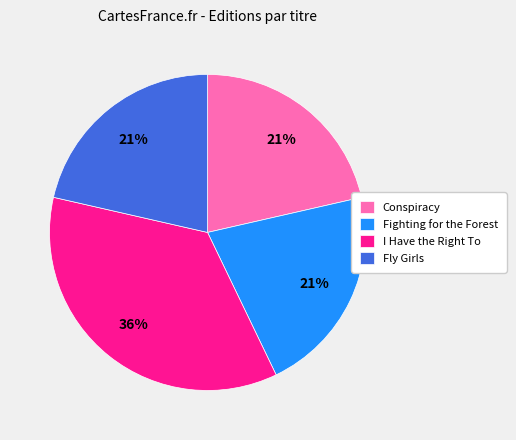

To the nearest percent, what portion does Fly Girls represent?

21%